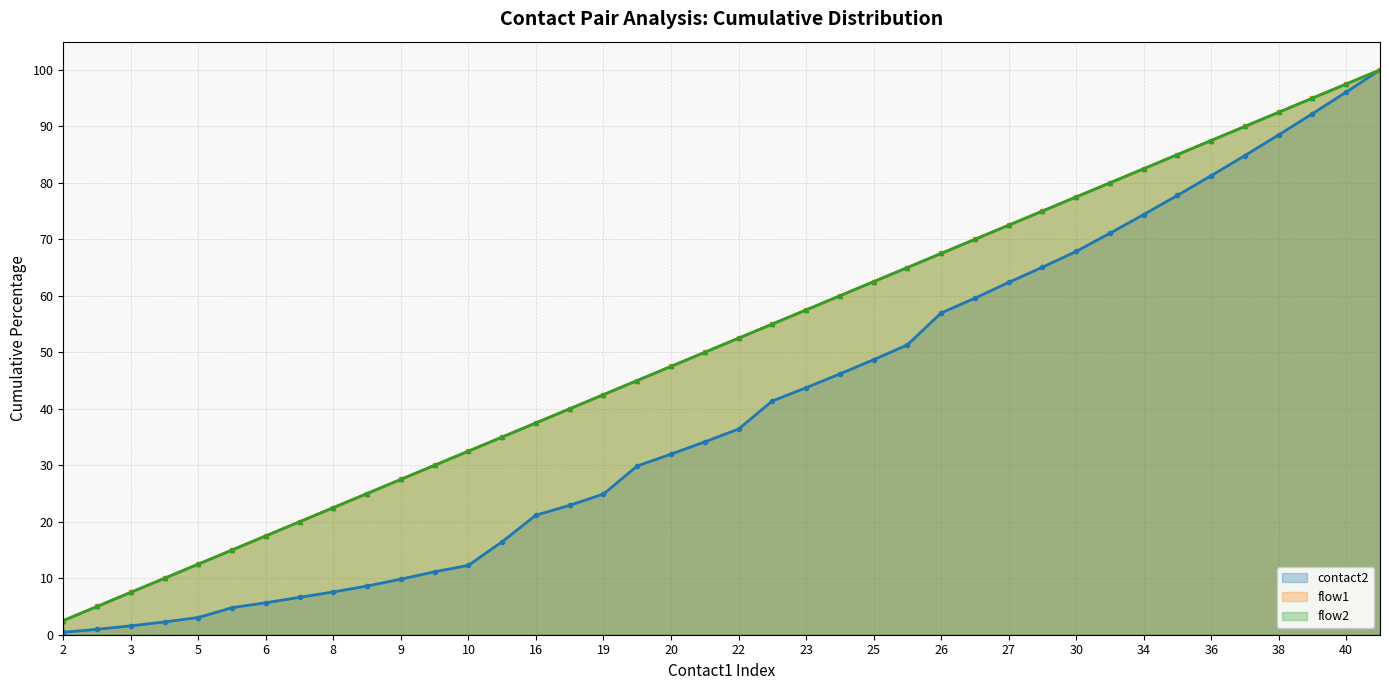

How many lines are shown in the chart?

3